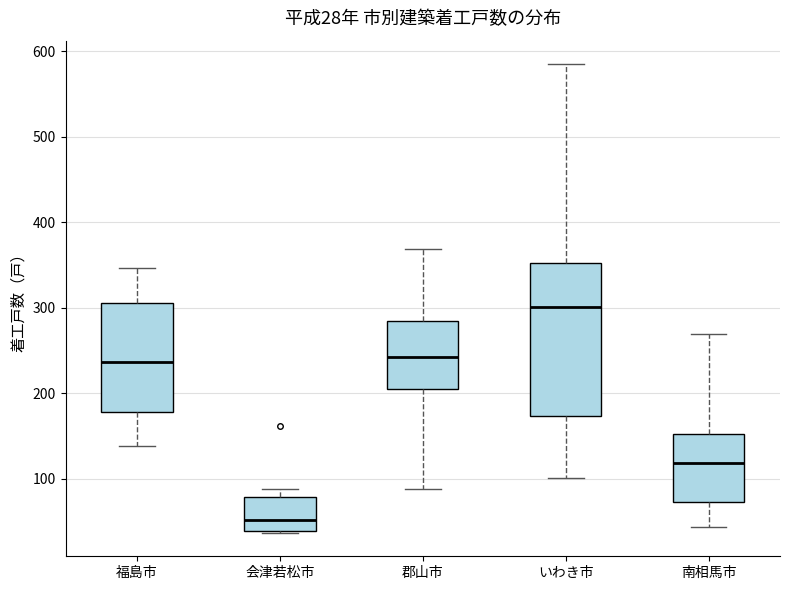

Which box's median line is the highest?

いわき市